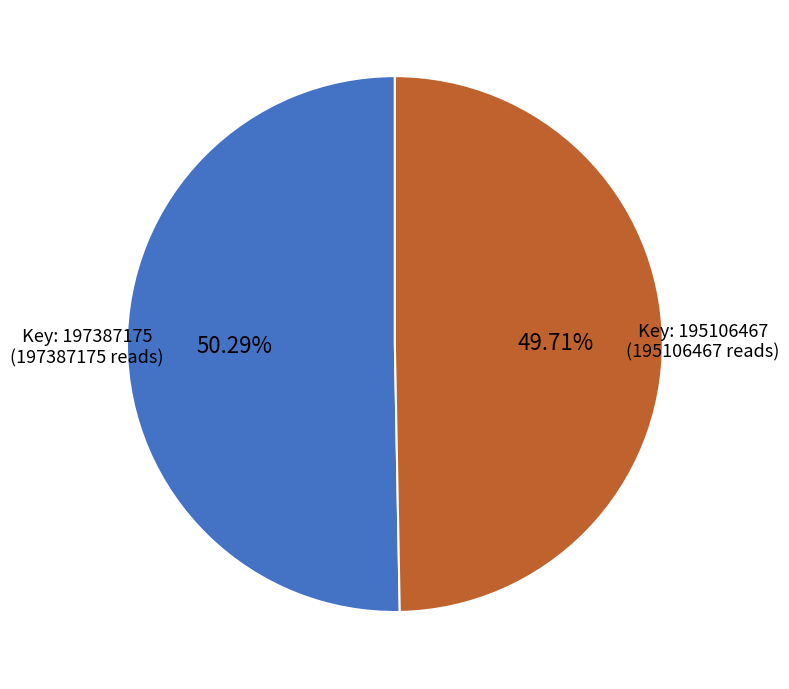

Is there a majority slice in this chart?

Yes